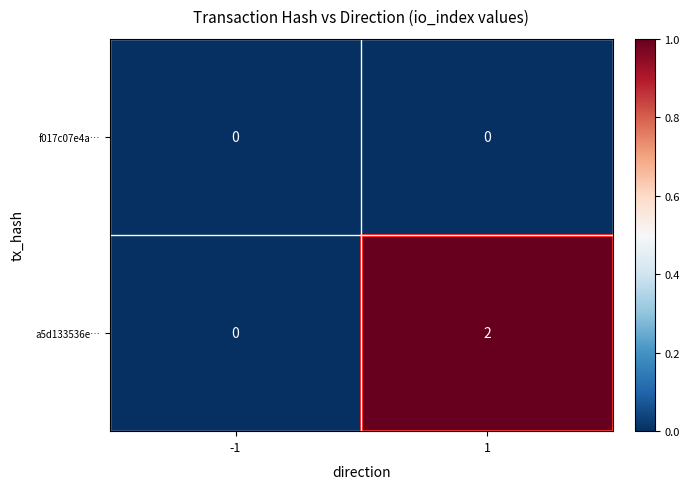

Which series has the largest total across all categories?

a5d133536e…